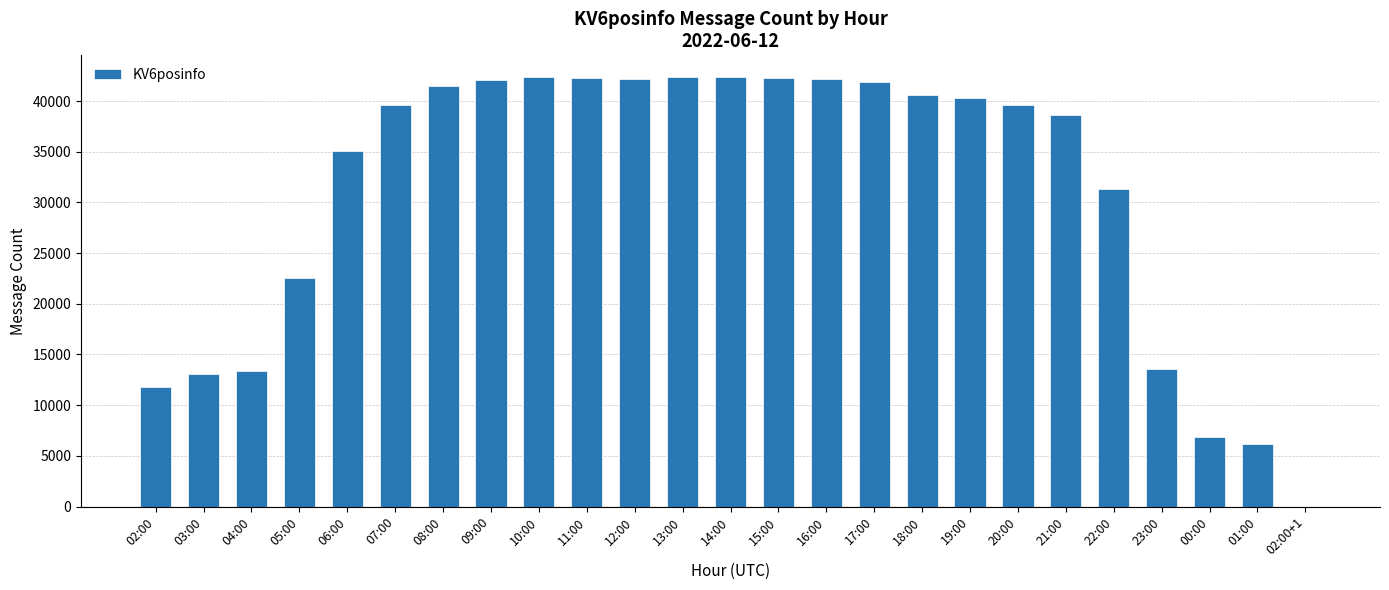

What value does the data have at 11:00, to the nearest 10?

42240